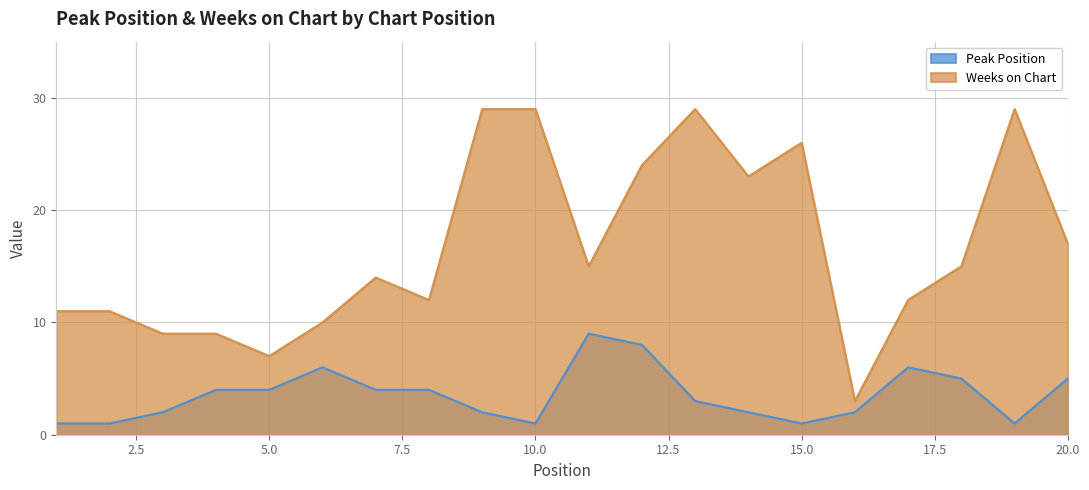

True or false: Peak Position has a value of 3 at 3.

False